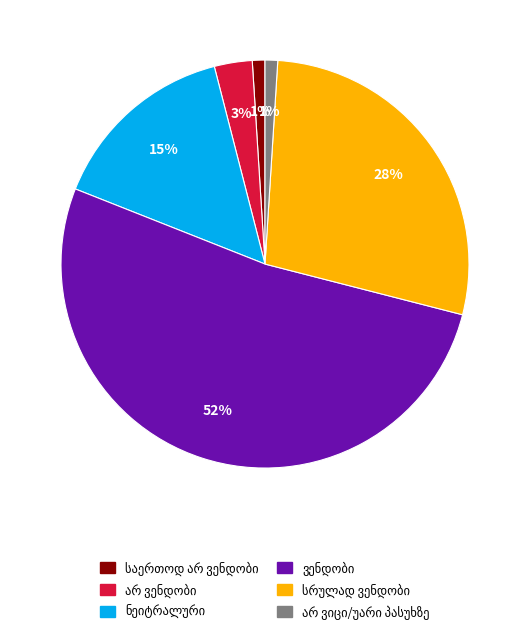

Is there a majority slice in this chart?

Yes